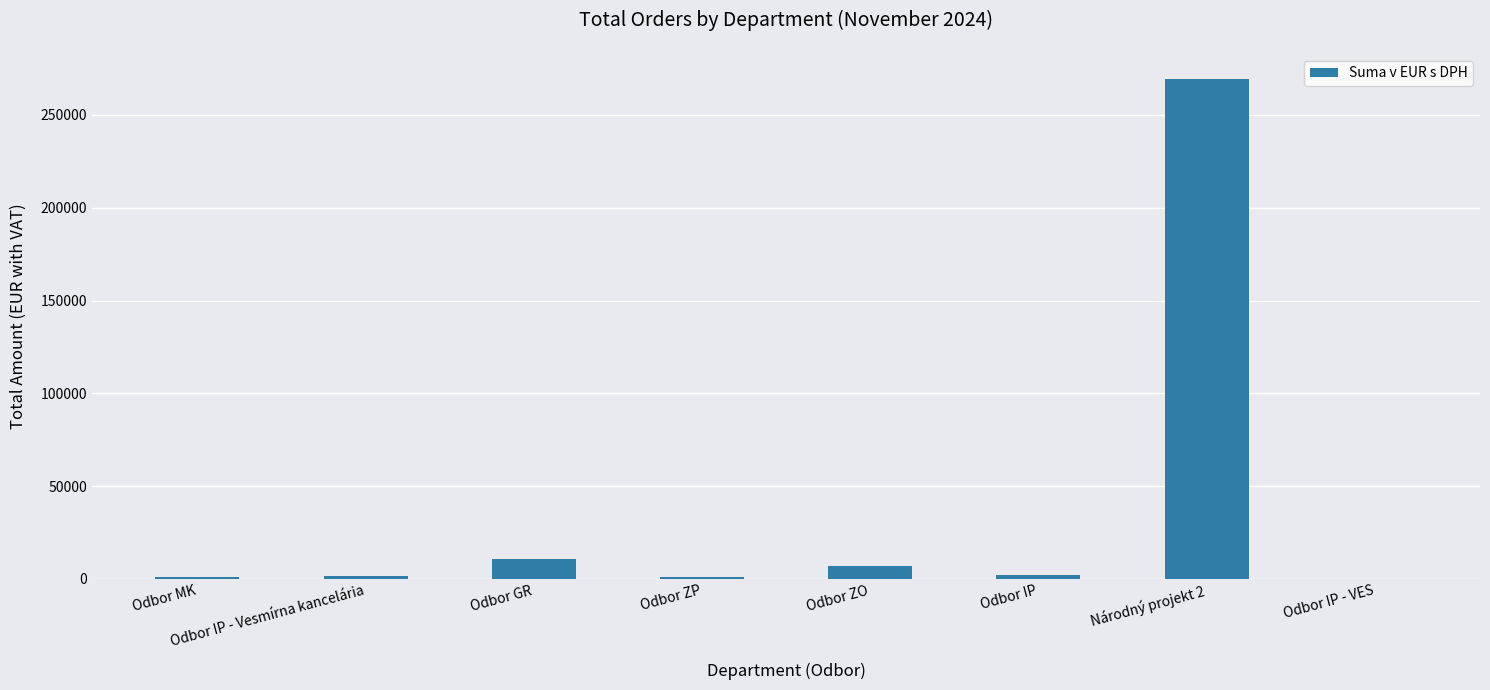

The value at Odbor MK is 1189.8. True or false?

True